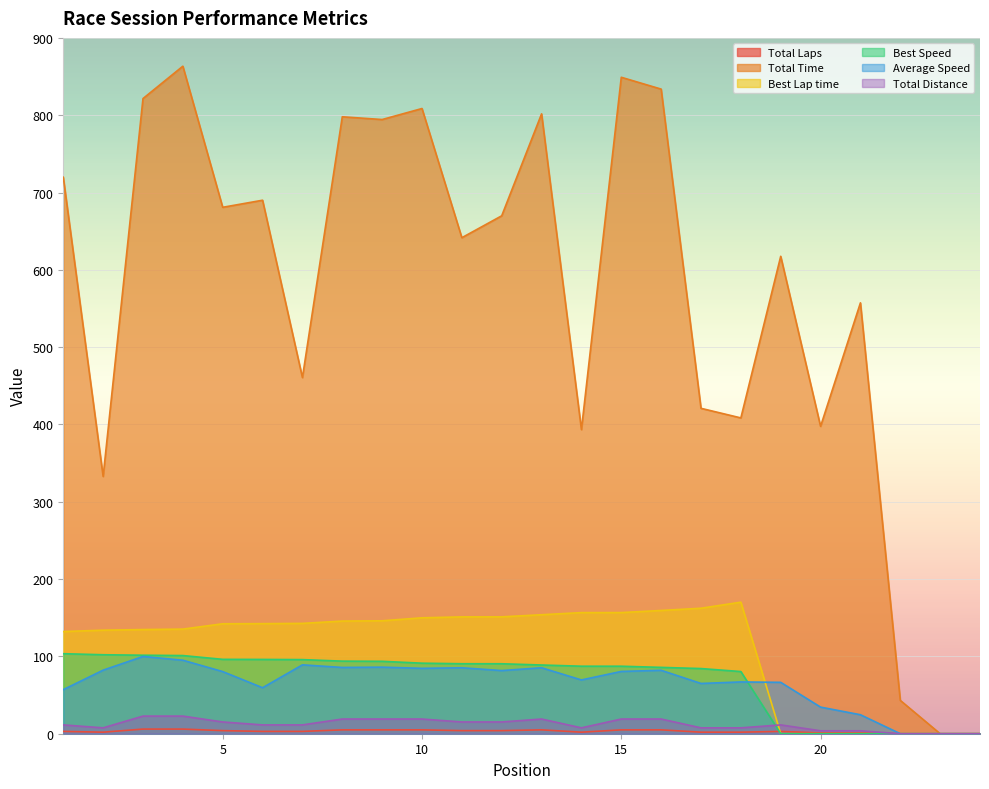

Which has a higher value, 11 or 24?

11